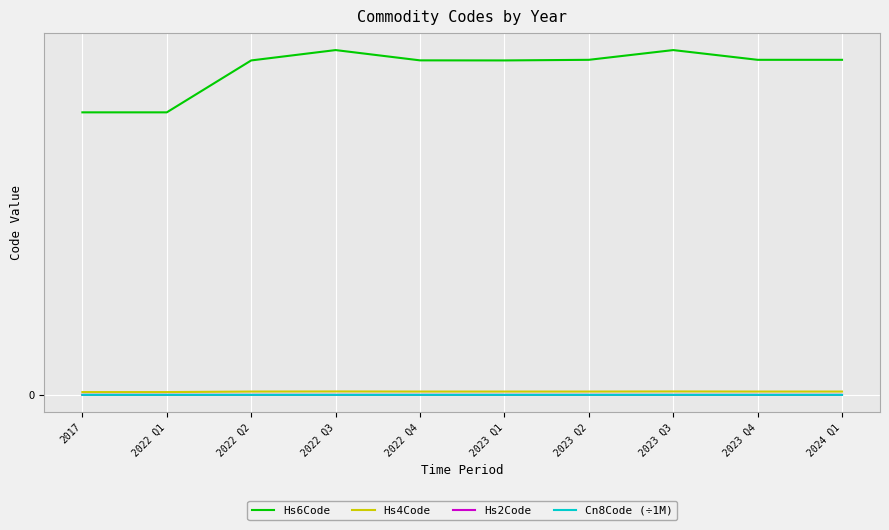

Rank the series by their maximum value, from highest to lowest.

Hs6Code, Hs4Code, Hs2Code, Cn8Code (÷1M)